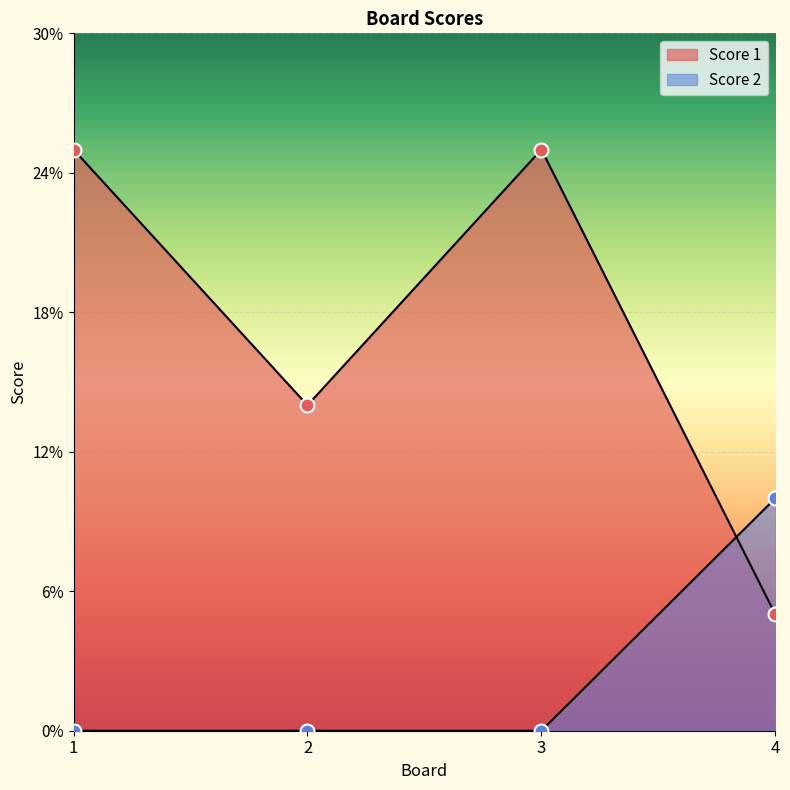

Is it true that Score 1 equals 25 at 3?

True